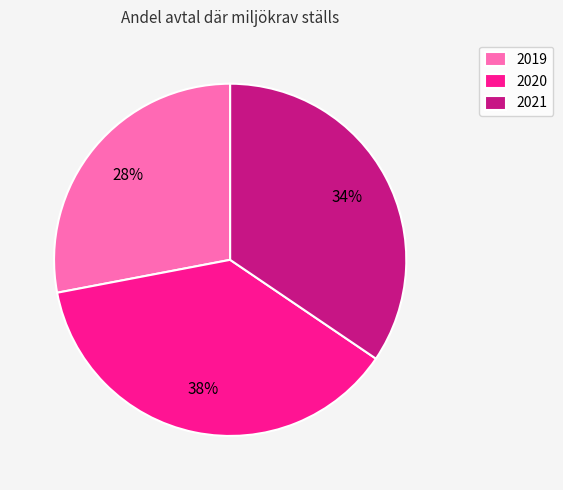

Count the number of slices in the pie.

3